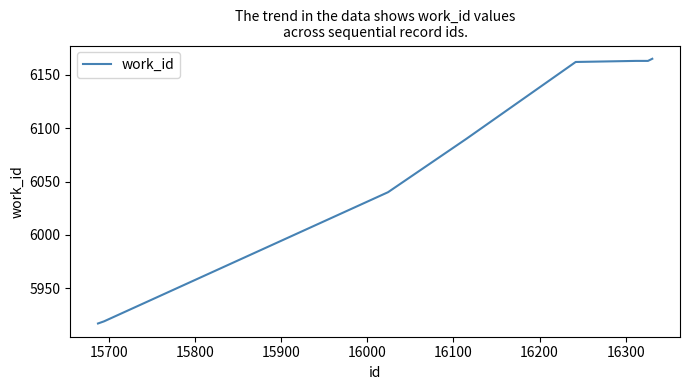

Count the number of categories in the chart.

8